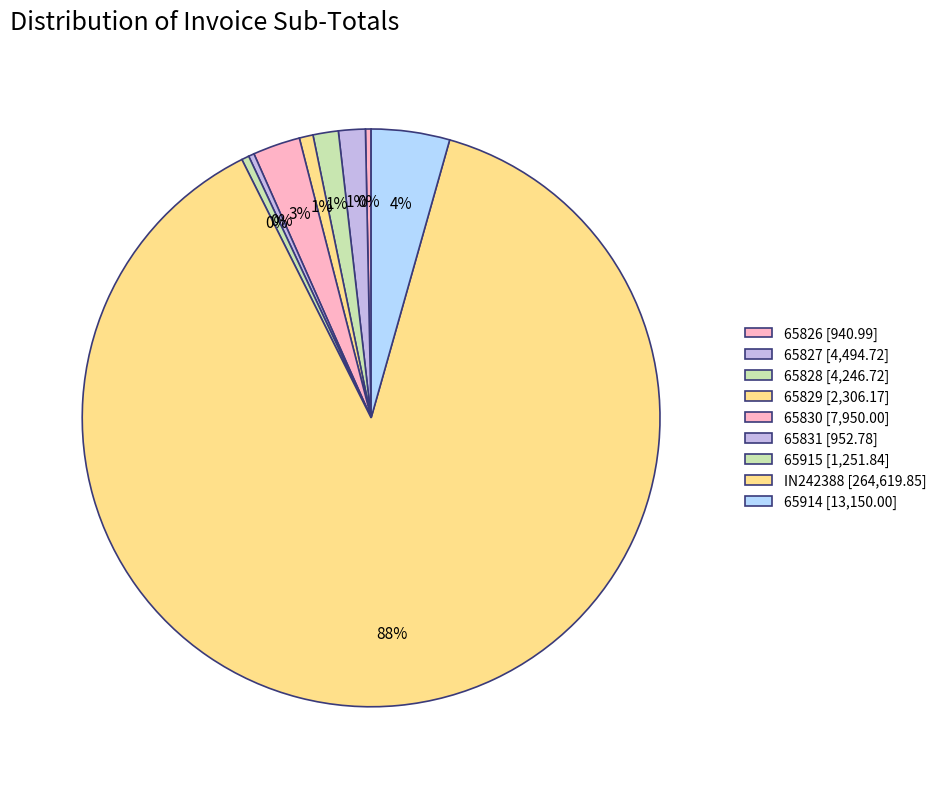

Rank the categories by value from highest to lowest.

IN242388, 65914, 65830, 65827, 65828, 65829, 65915, 65831, 65826